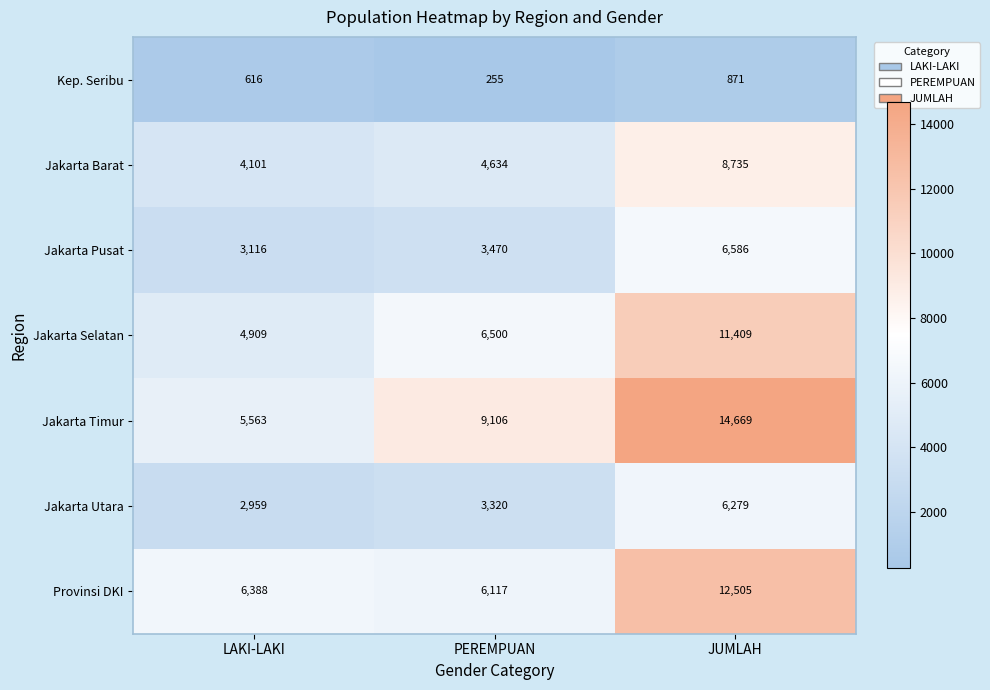

What is the sum of all Jakarta Barat values?

17470